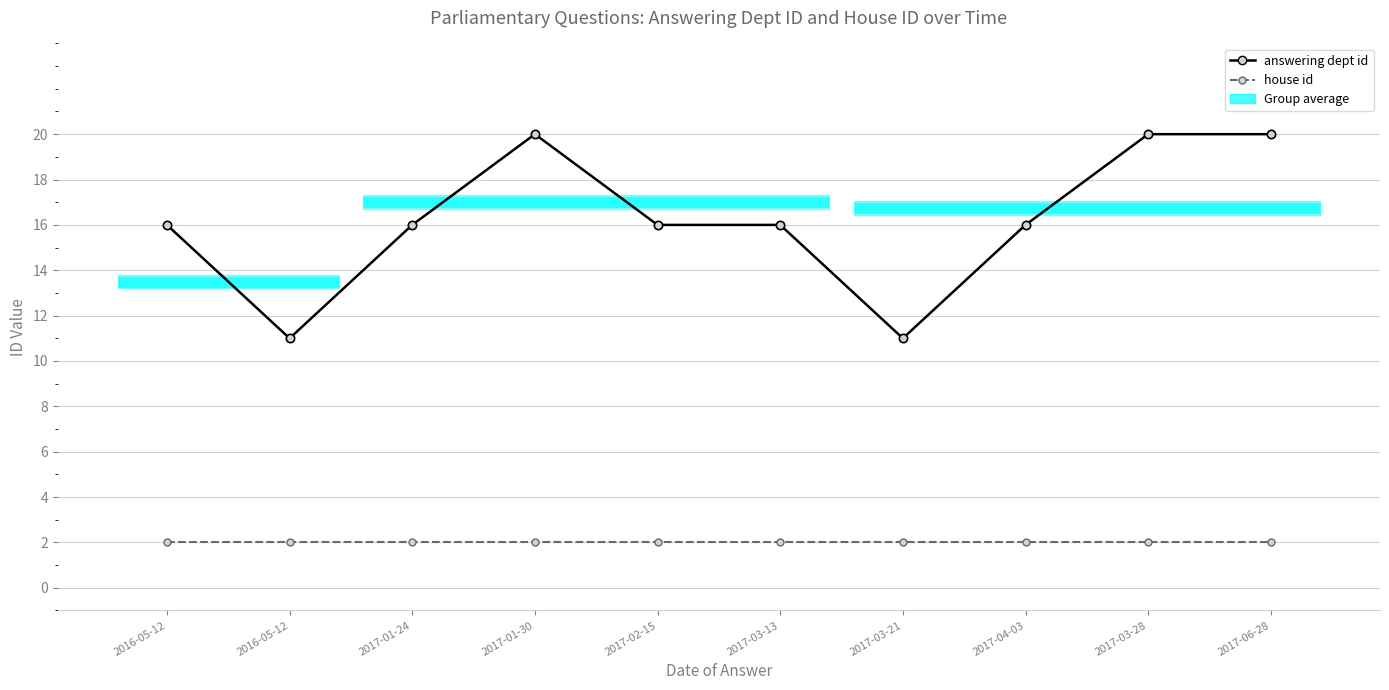

Where is the first local maximum for answering dept id?

2017-01-30